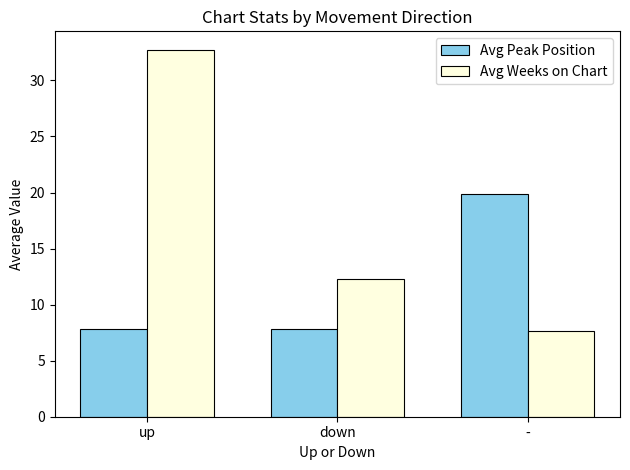

The value of Avg Weeks on Chart at - is 11.5. True or false?

False